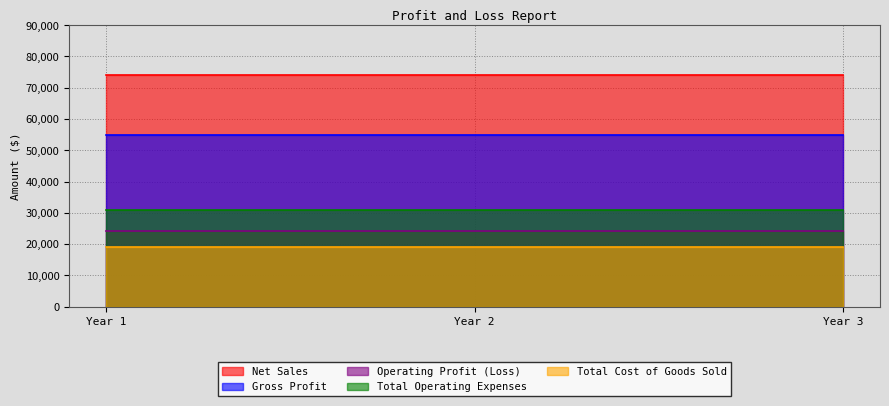

Reading left to right, what are all the values shown in this chart?

Net Sales: 74000	74000	74000
Gross Profit: 55000	55000	55000
Operating Profit (Loss): 24250	24250	24250
Total Operating Expenses: 30750	30750	30750
Total Cost of Goods Sold: 19000	19000	19000